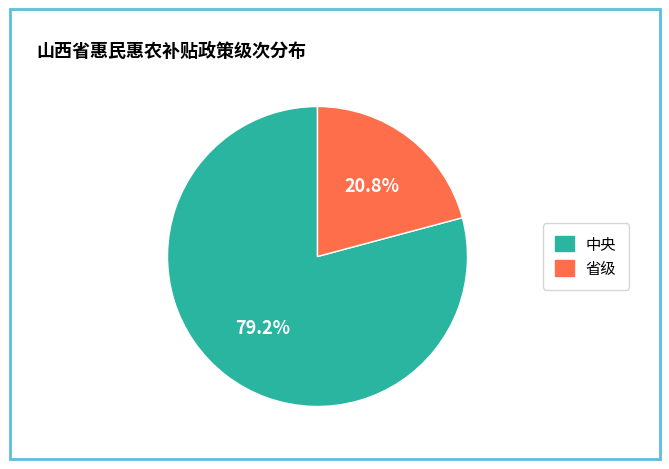

What portion of the pie excludes 省级?

79.2%